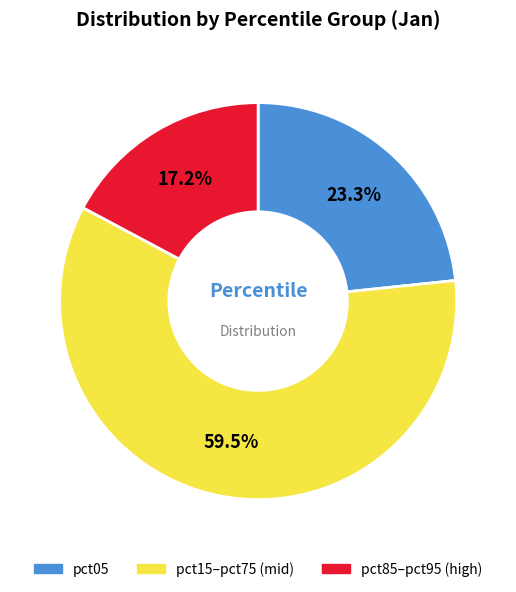

Which has a higher value, pct15–pct75 (mid) or pct05?

pct15–pct75 (mid)